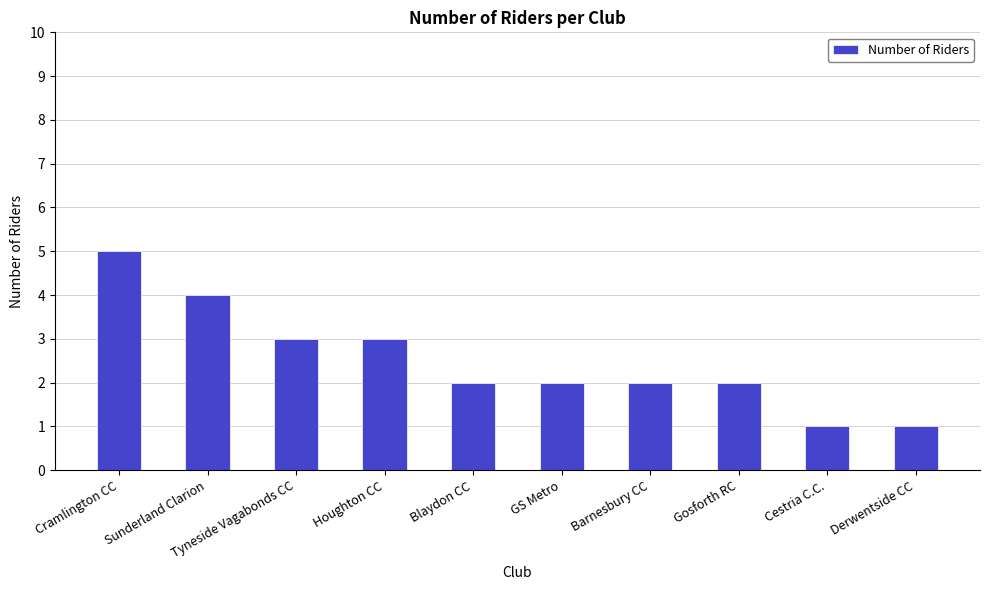

The value at Blaydon CC is 1. True or false?

False